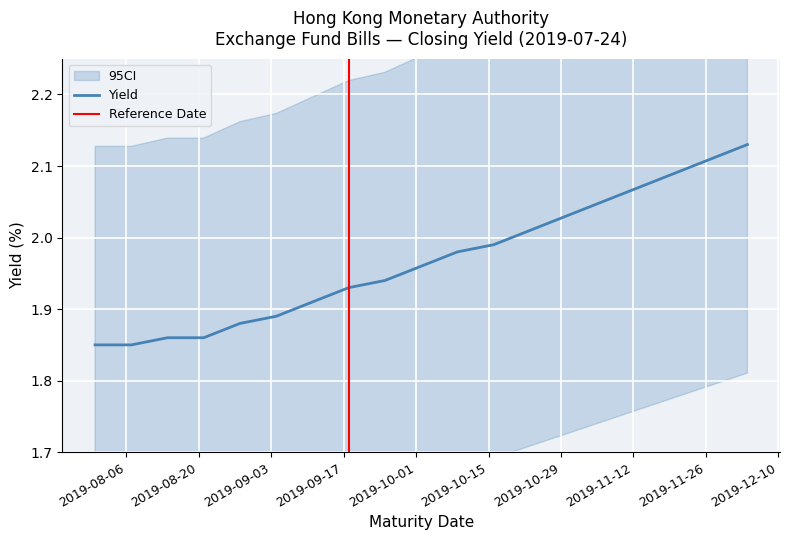

What is the sum of all values?

37.4